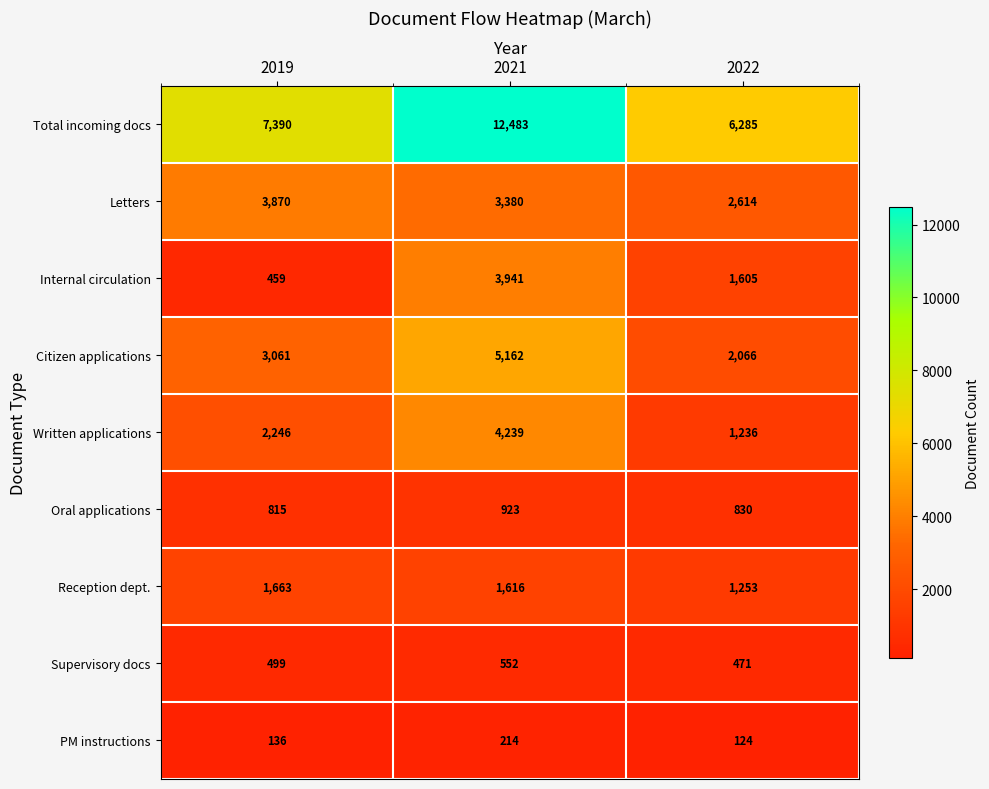

Between 2019 and 2022, which series saw the biggest shift?

Letters